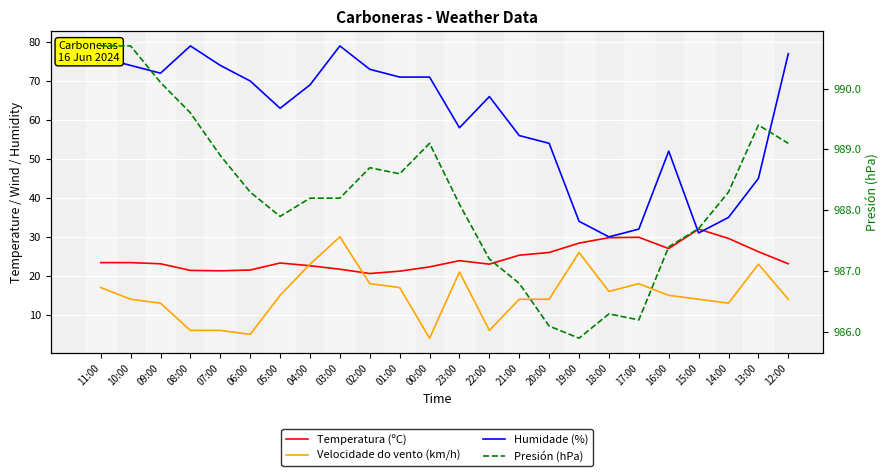

Rank the series at 08:00 from lowest to highest value.

Velocidade do vento (km/h), Temperatura (ºC), Humidade (%), Presión (hPa)